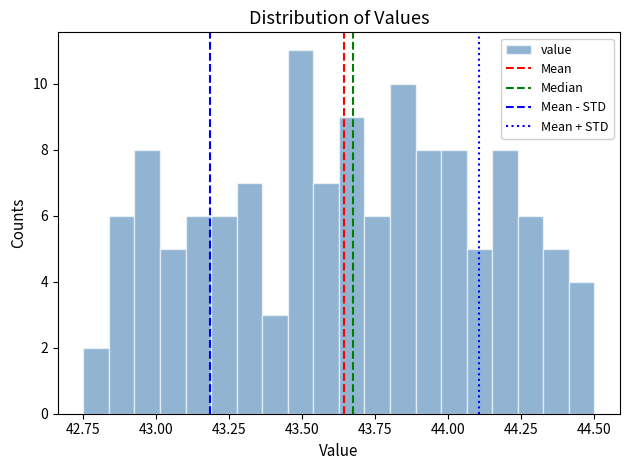

Around what value on the x-axis is the tallest bar? Give the approximate position of its centre, as read against the axis.

43.50